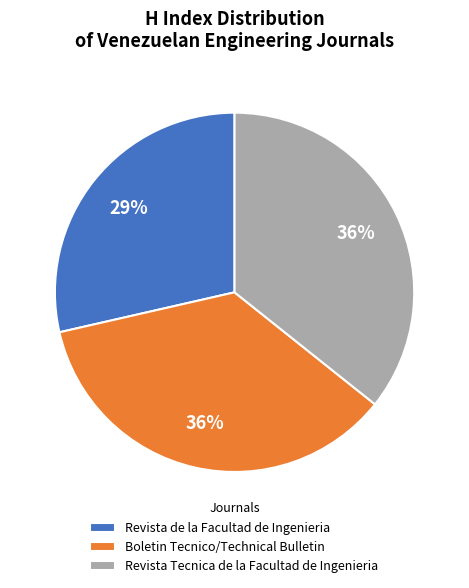

Which has a higher value, Boletin Tecnico/Technical Bulletin or Revista de la Facultad de Ingenieria?

Boletin Tecnico/Technical Bulletin